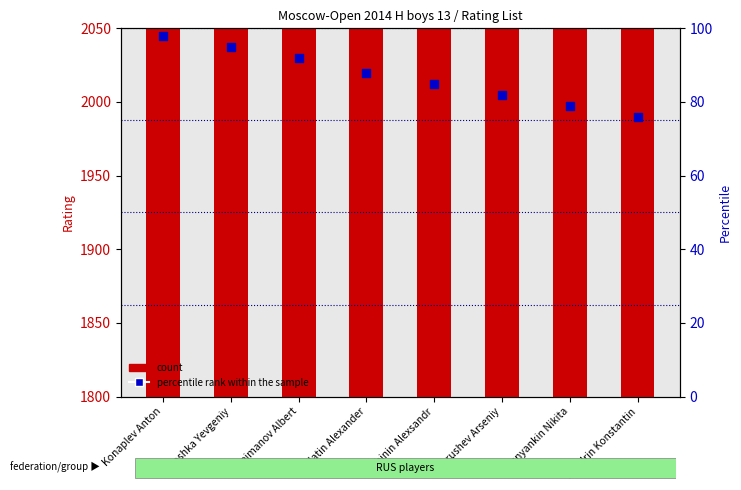

Is the value of percentile rank within the sample at Dubinin Alexsandr greater than the value of count at Zlatin Alexander?

No